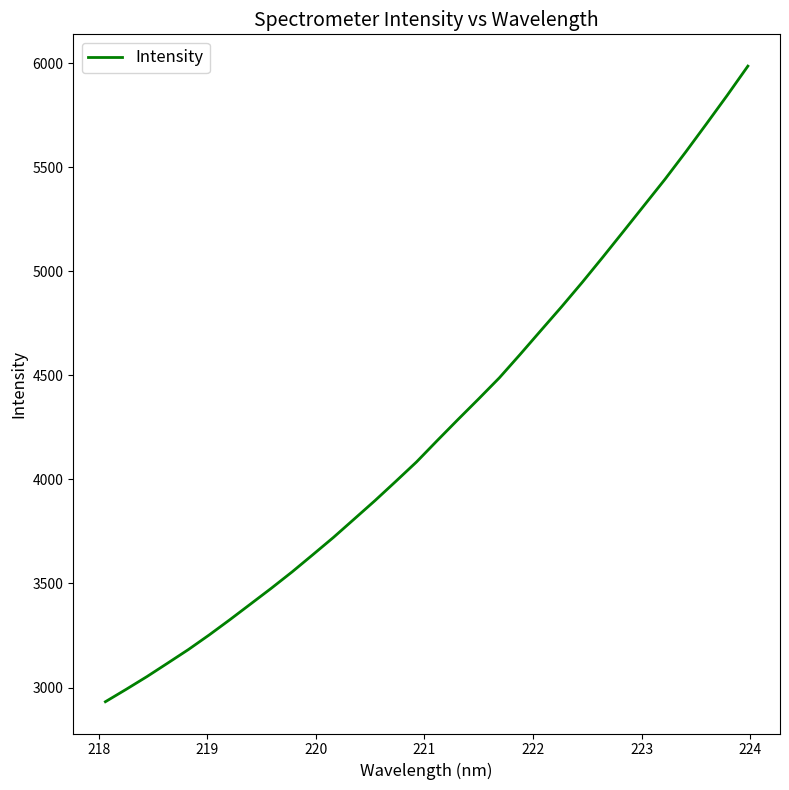

What is the difference between the maximum and minimum values?

3053.0